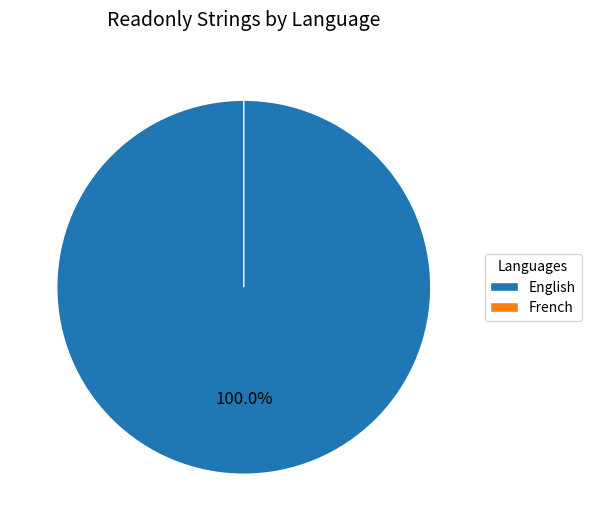

Count the number of slices in the pie.

2